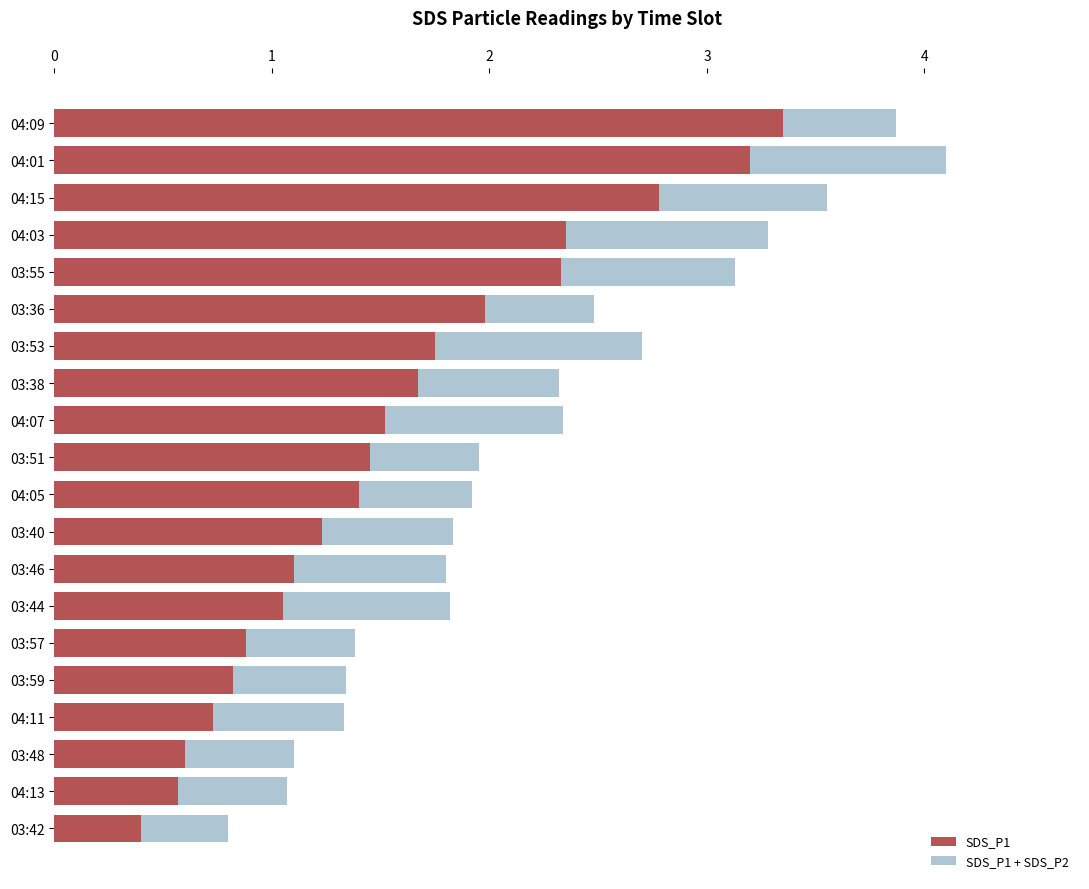

Is it true that SDS_P1 + SDS_P2 equals 2.3 at 03:38?

True